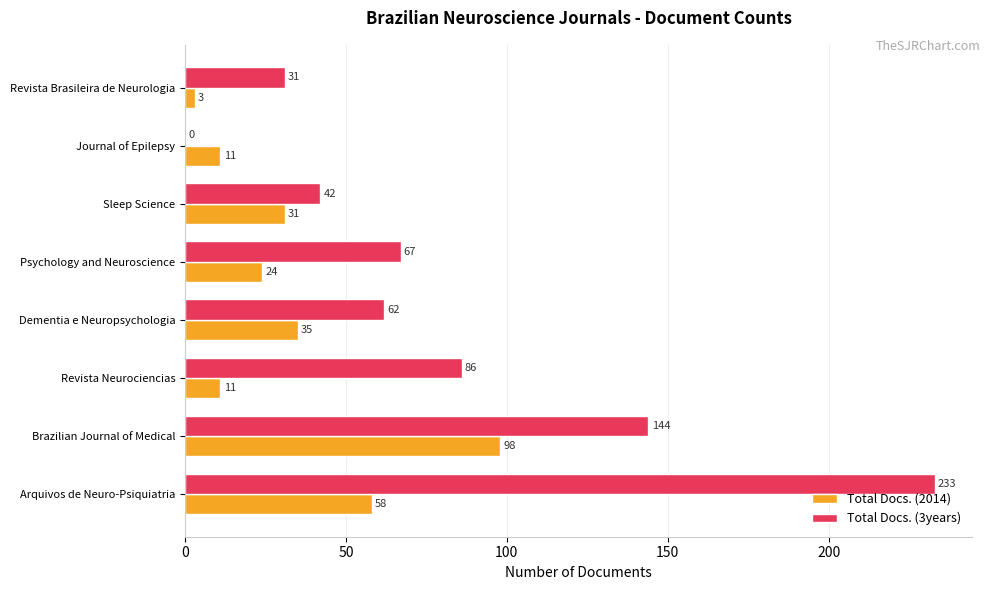

What is the average value of the Total Docs. (3years) series?

83